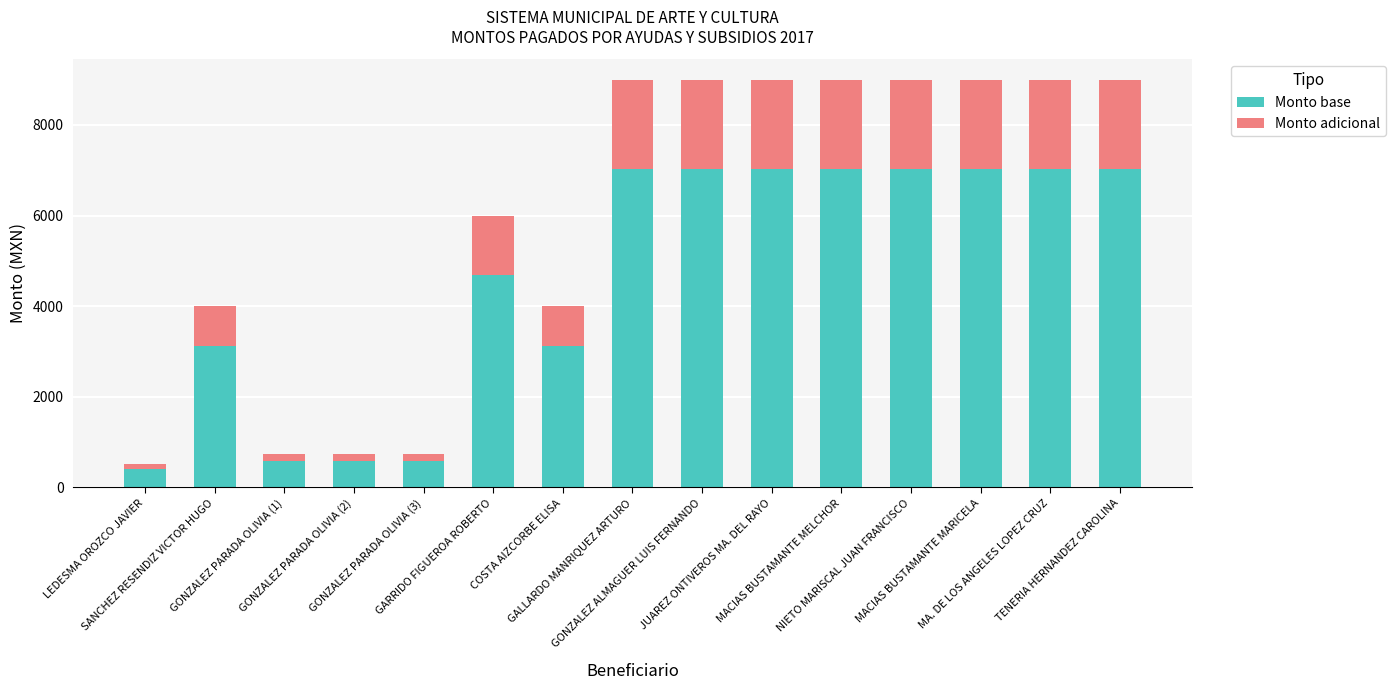

What is the highest value of the Monto base series?

7020.0